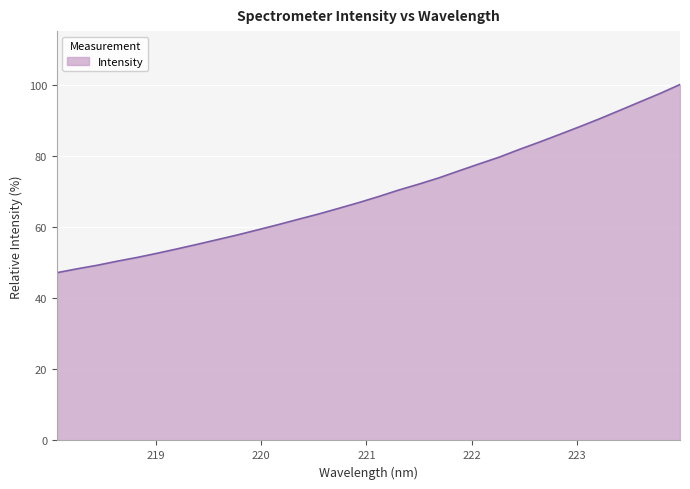

What is the greatest value displayed?

100.0